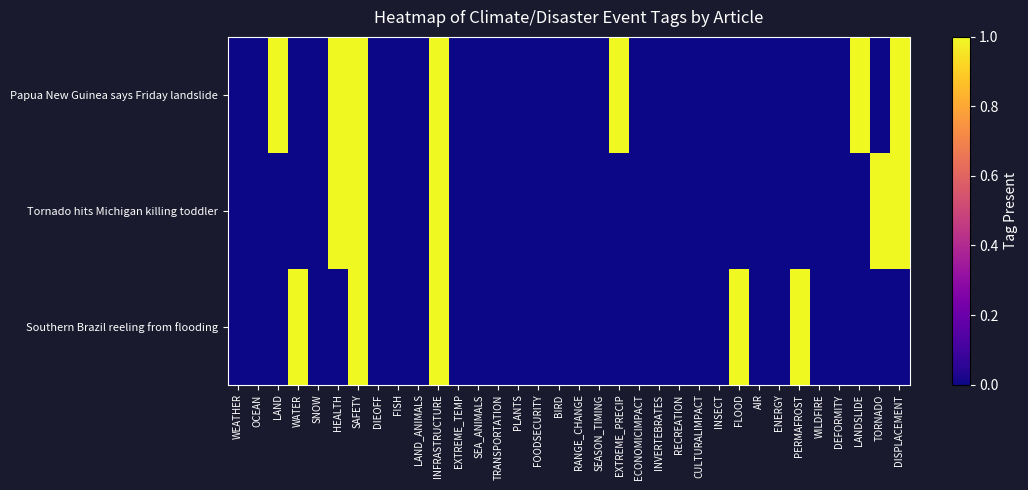

At which category is the sum across all series the highest?

SAFETY